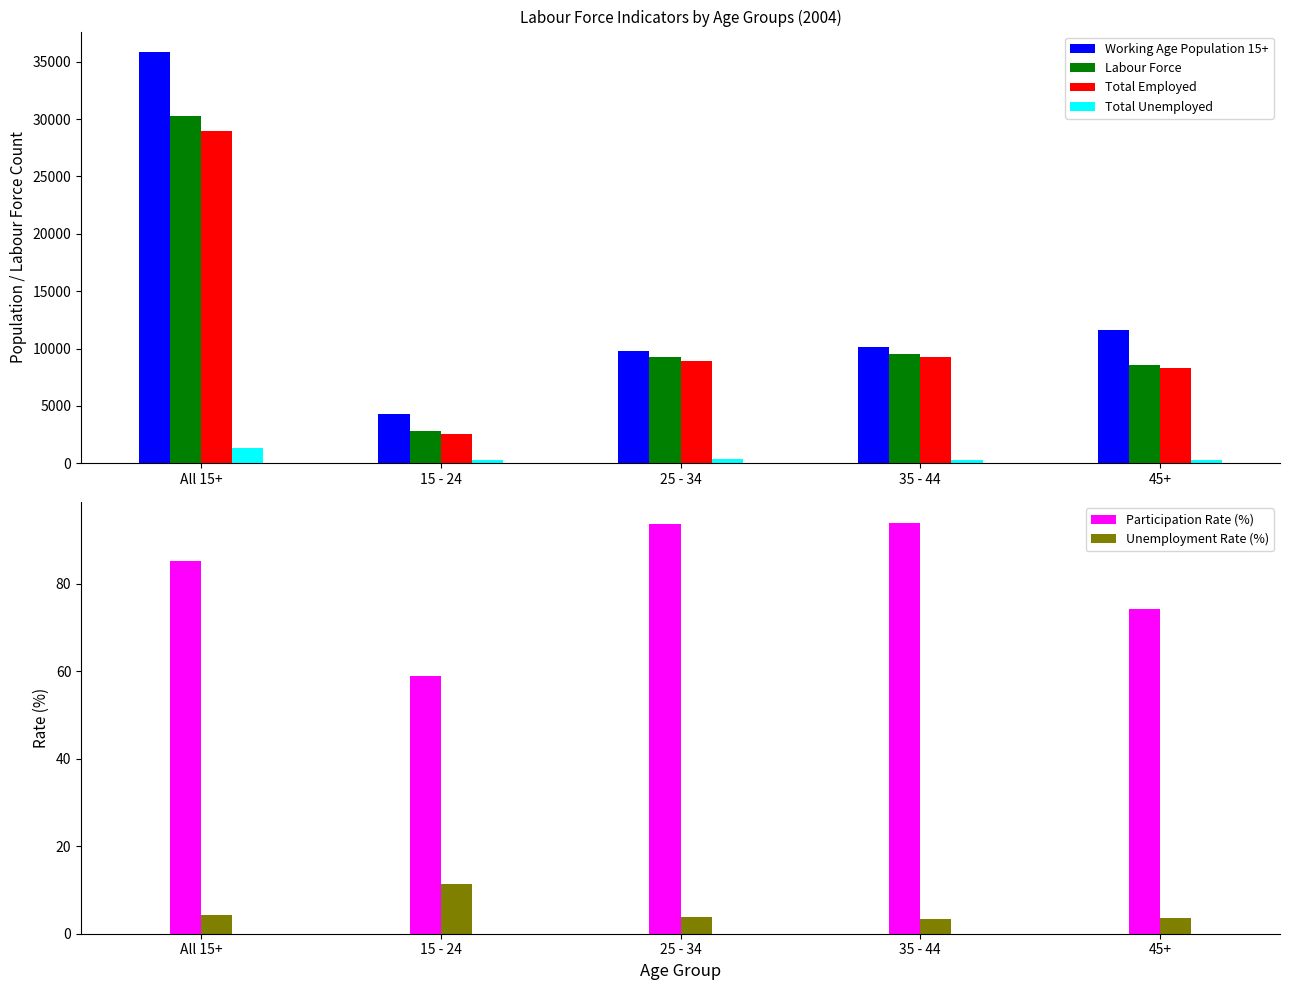

What is the average value of the Participation Rate (%) series?

81.2